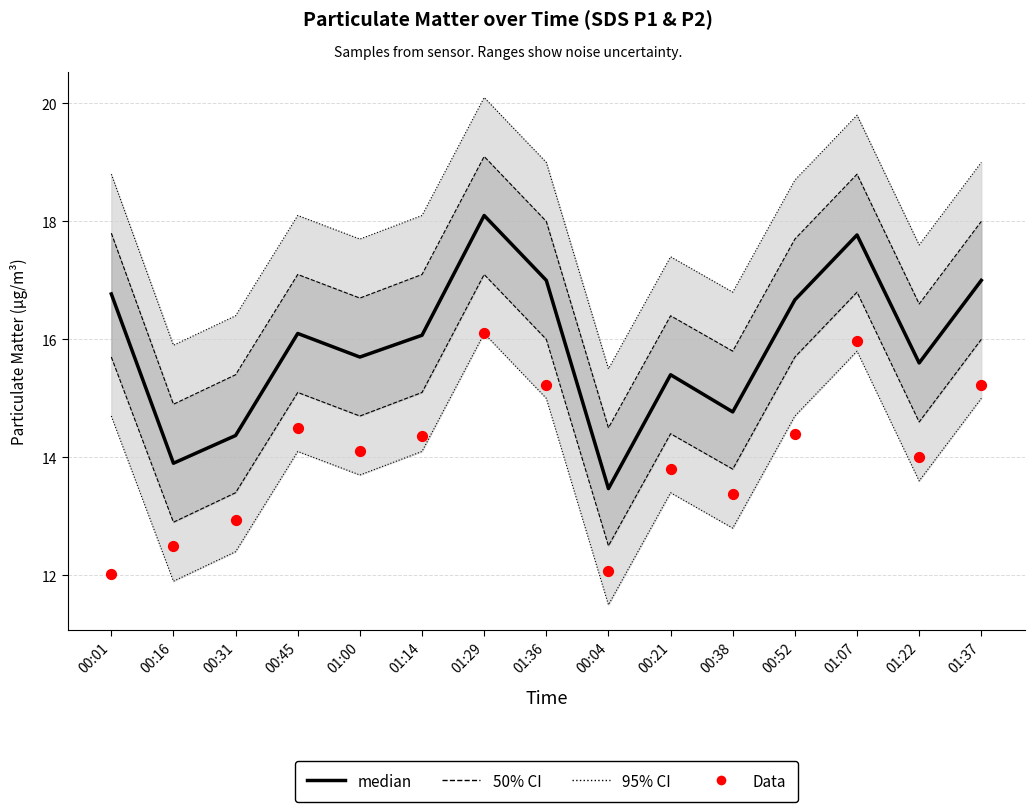

At which category is the sum across all series the highest?

01:29